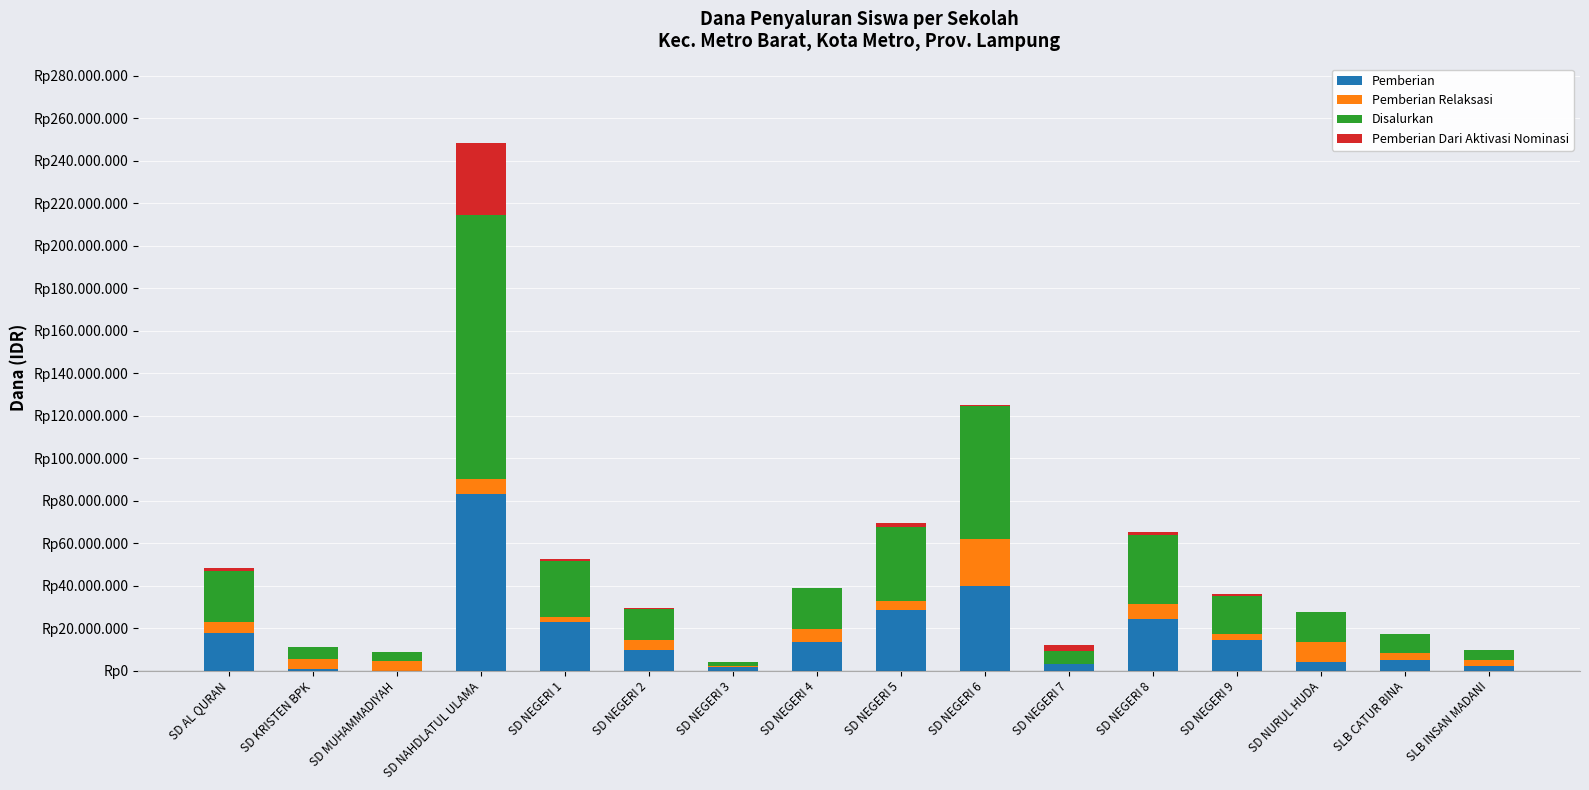

Does the chart contain stacked bars?

Yes